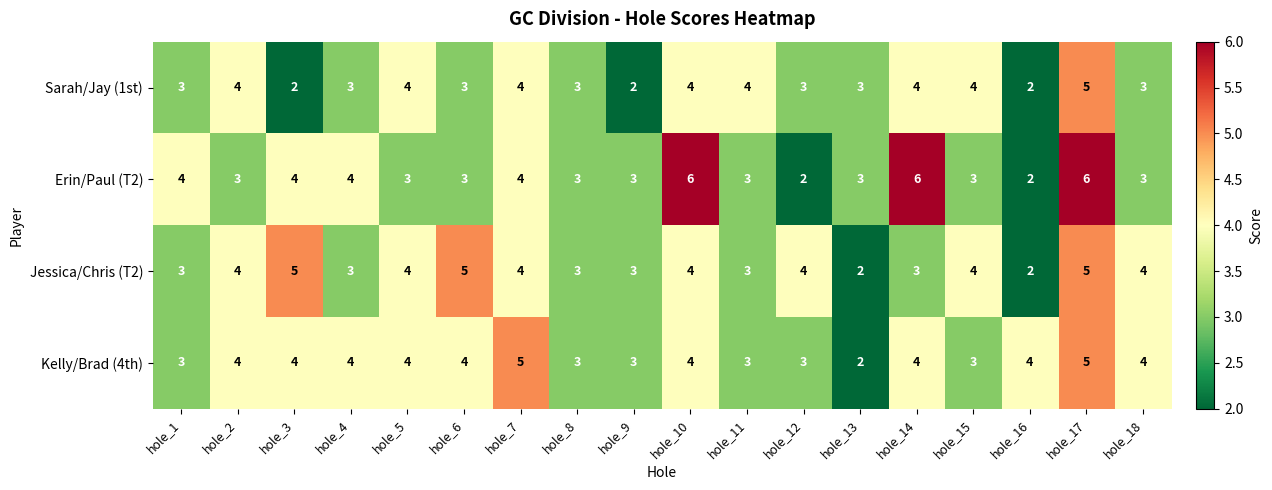

Read the Jessica/Chris (T2) value at hole_17.

5